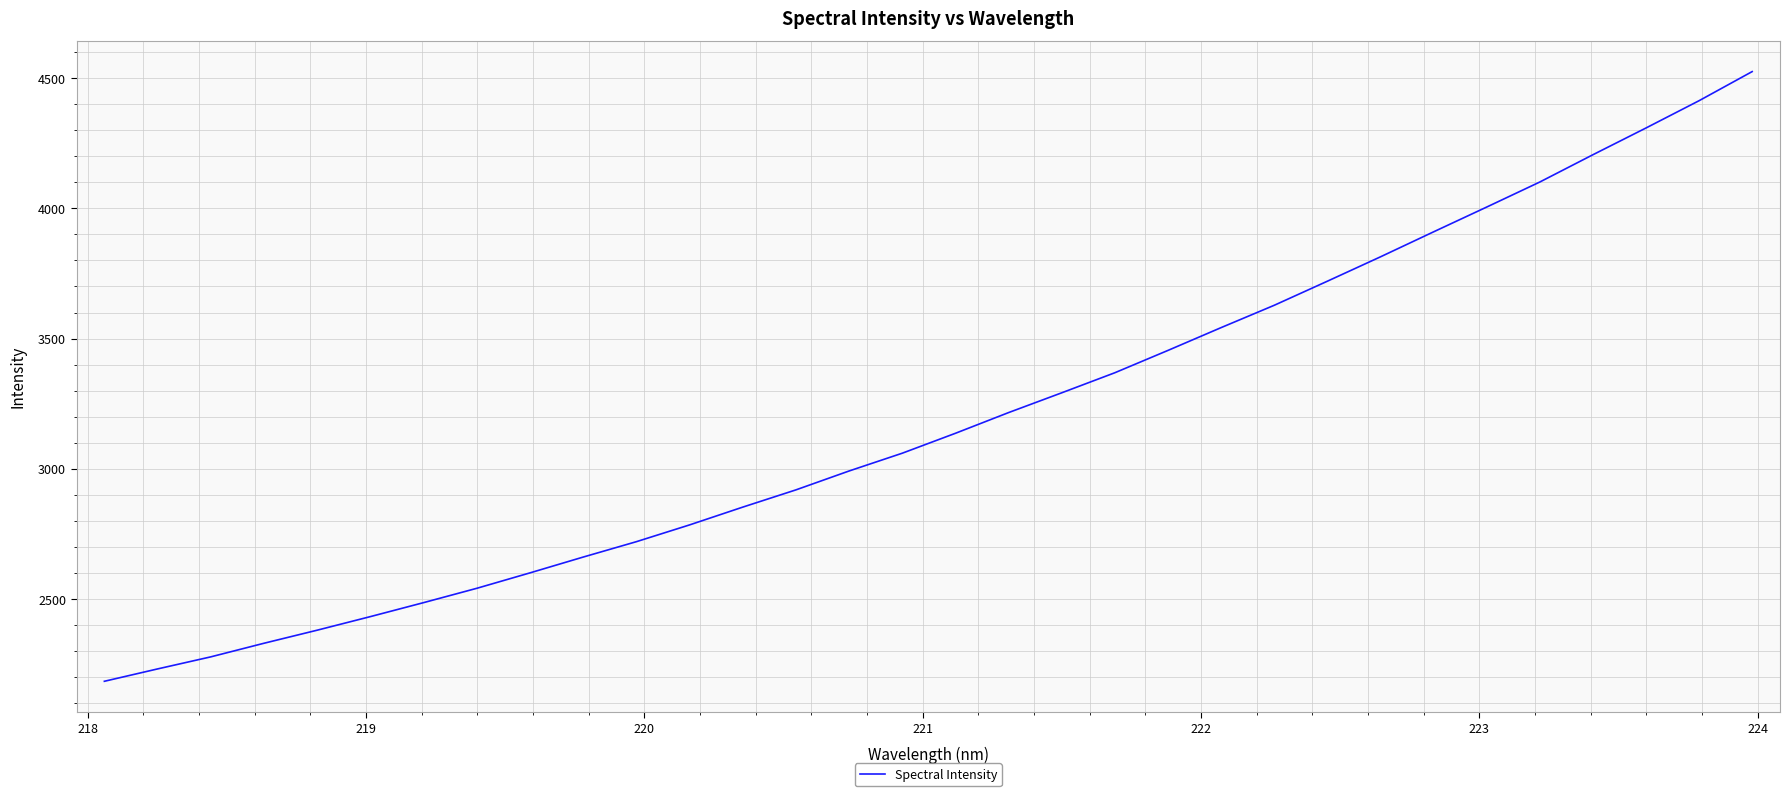

What is the maximum value shown in the chart?

4524.5